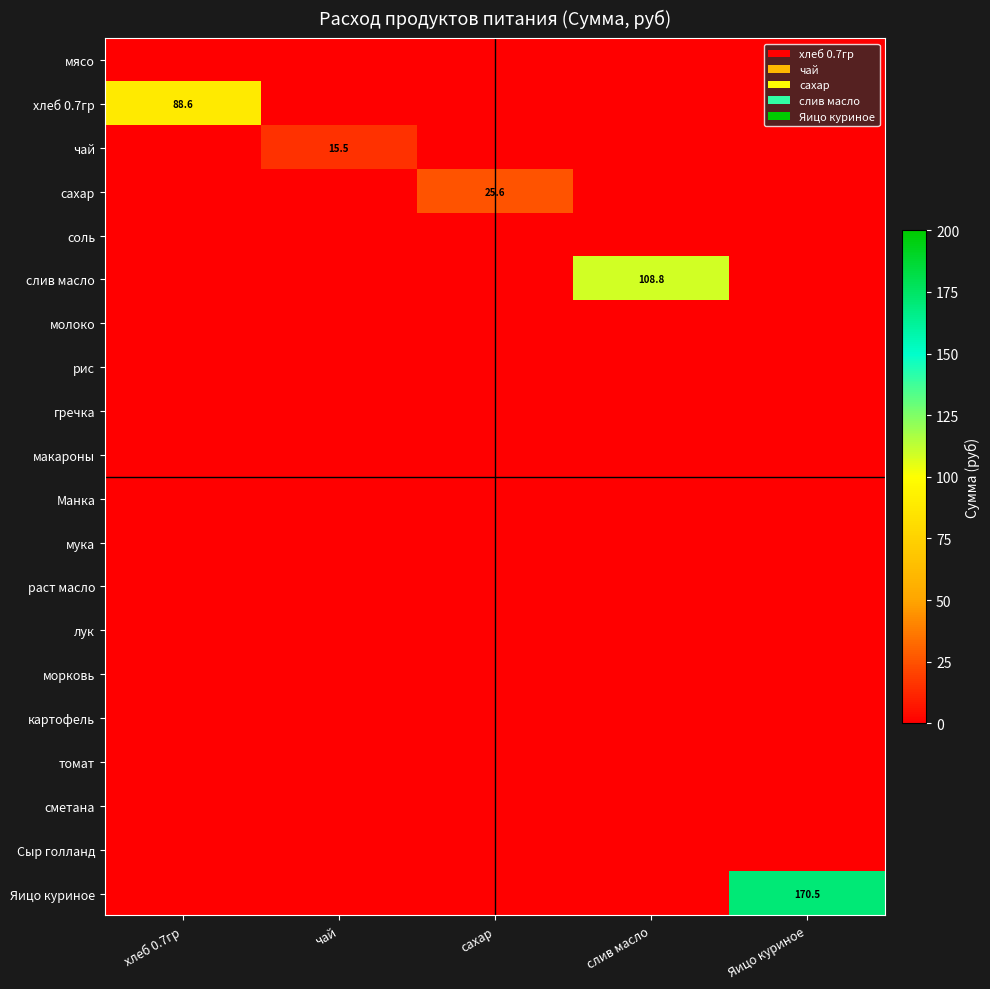

List the series in order of their peak value, lowest first.

мясо, соль, молоко, рис, гречка, макароны, Манка, мука, раст масло, лук, морковь, картофель, томат, сметана, Сыр голланд, чай, сахар, хлеб 0.7гр, слив масло, Яицо куриное